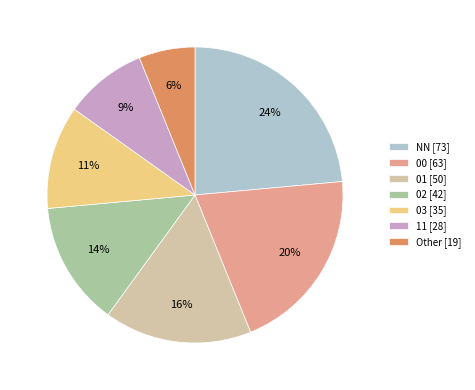

Between Other [19] and NN [73], which is larger?

NN [73]